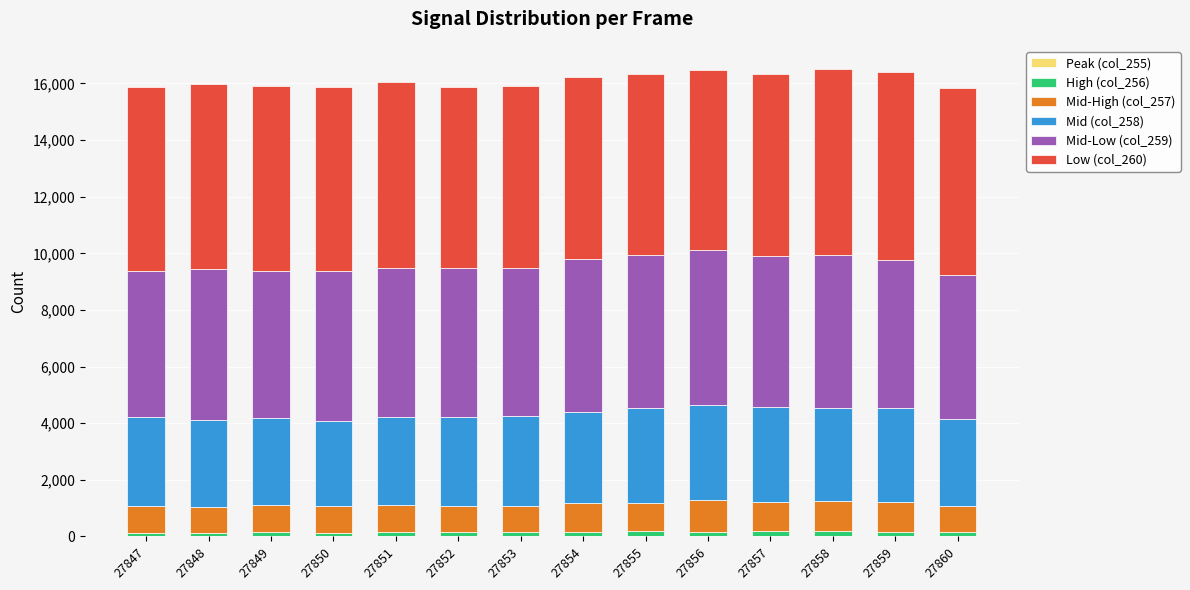

Count the number of categories in the chart.

14